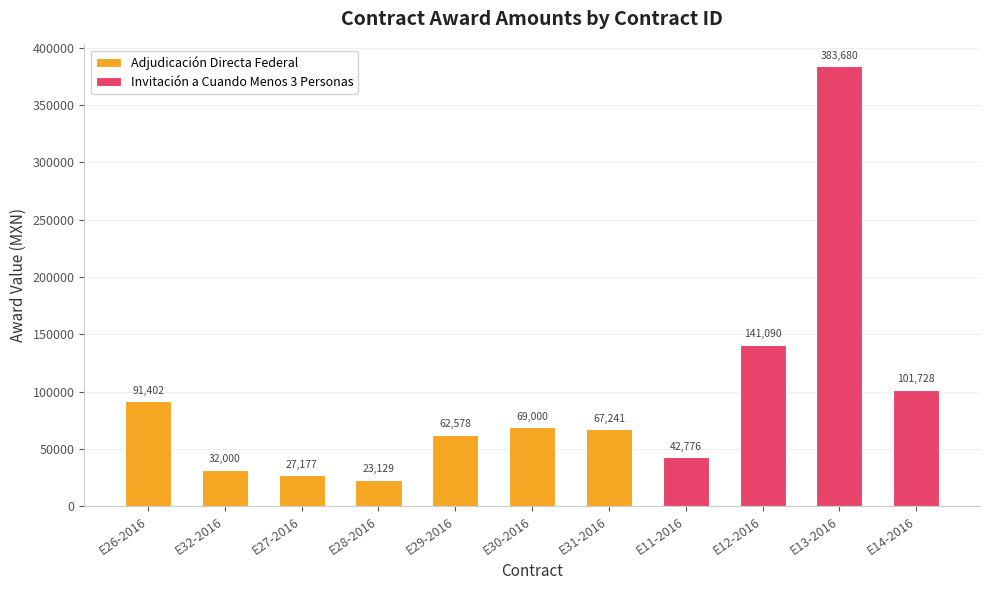

Reading left to right, transcribe all the data shown in this chart.

E26-2016=91401.8	E32-2016=32000.0	E27-2016=27177.0	E28-2016=23129.0	E29-2016=62578.0	E30-2016=69000.0	E31-2016=67241.0	E11-2016=42776.0	E12-2016=141090.0	E13-2016=383680.0	E14-2016=101727.8